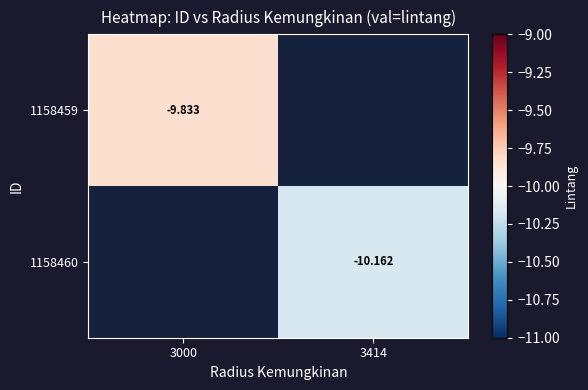

What is the maximum value shown in the chart?

-9.8